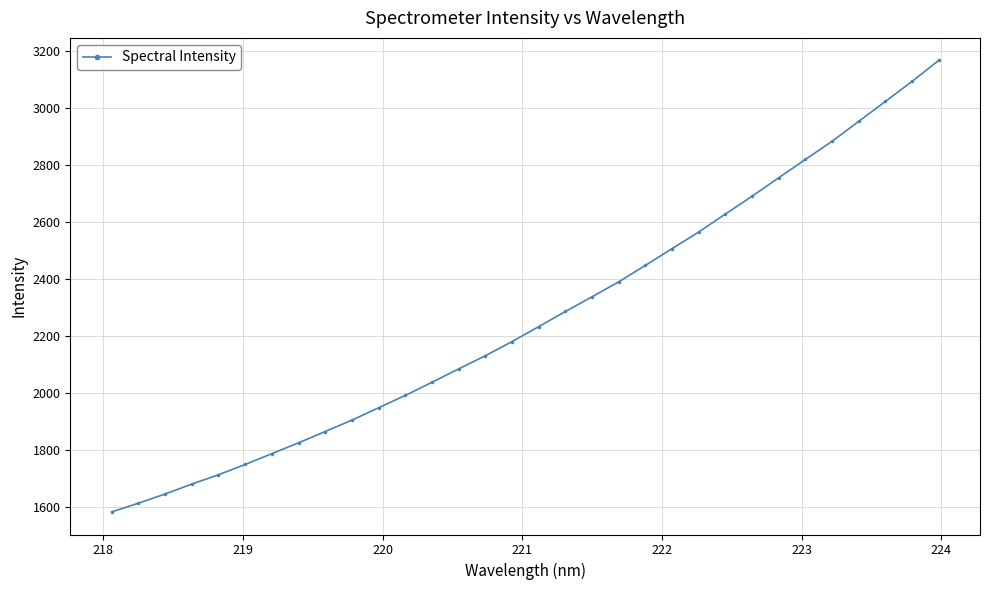

Is this an area chart (filled region under the line)?

No